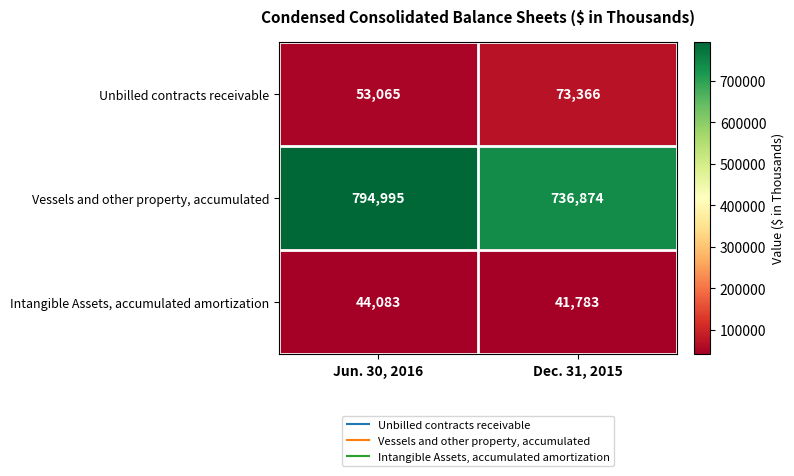

What is the approximate value of Intangible Assets, accumulated amortization at Jun. 30, 2016, to the nearest 100?

44100